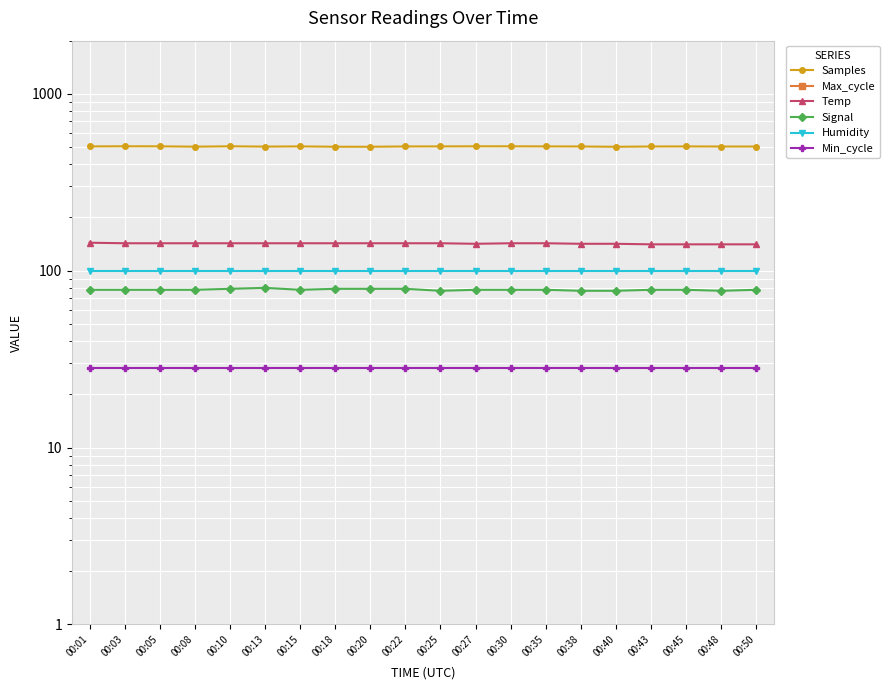

At which label does Signal first exceed 78?

00:10